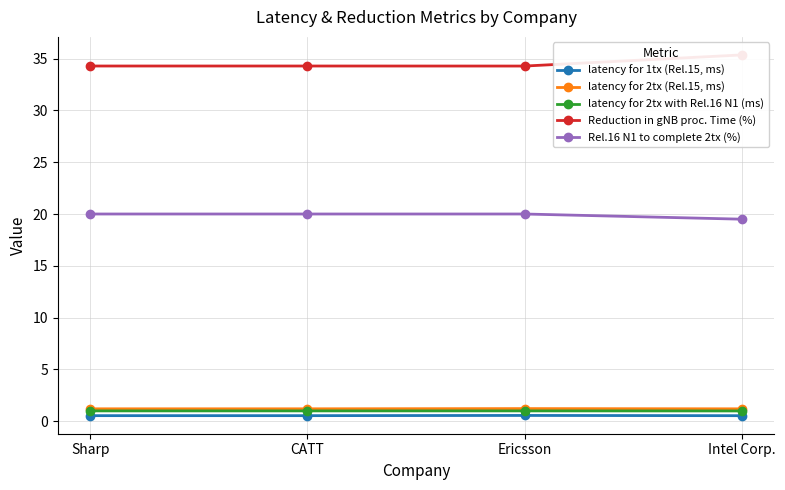

What is the label of the 3rd point from the right?

CATT